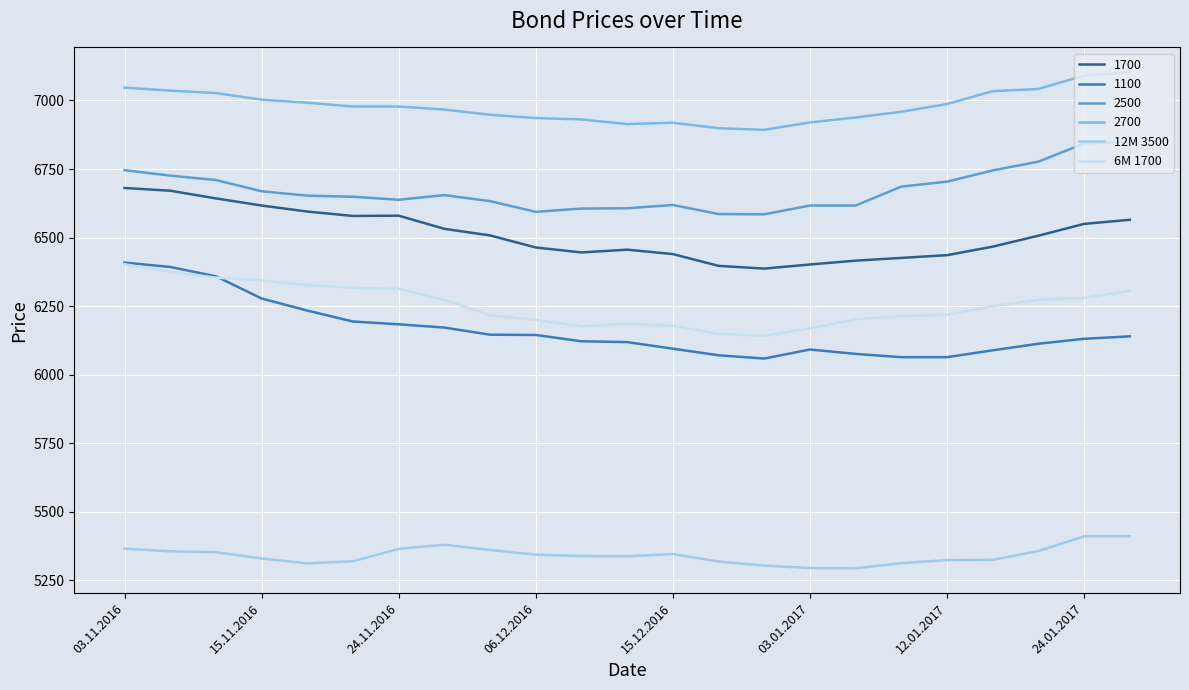

Which series has the largest range (max minus min)?

1100